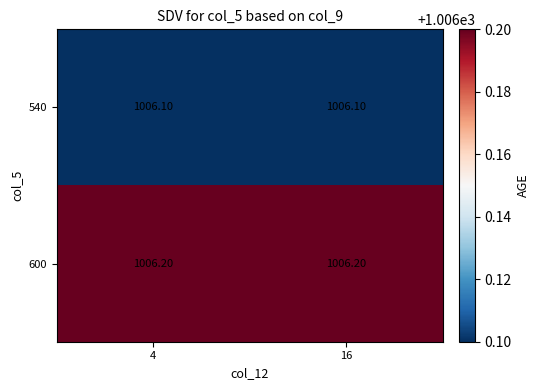

Rank the series by their average value, from highest to lowest.

600, 540